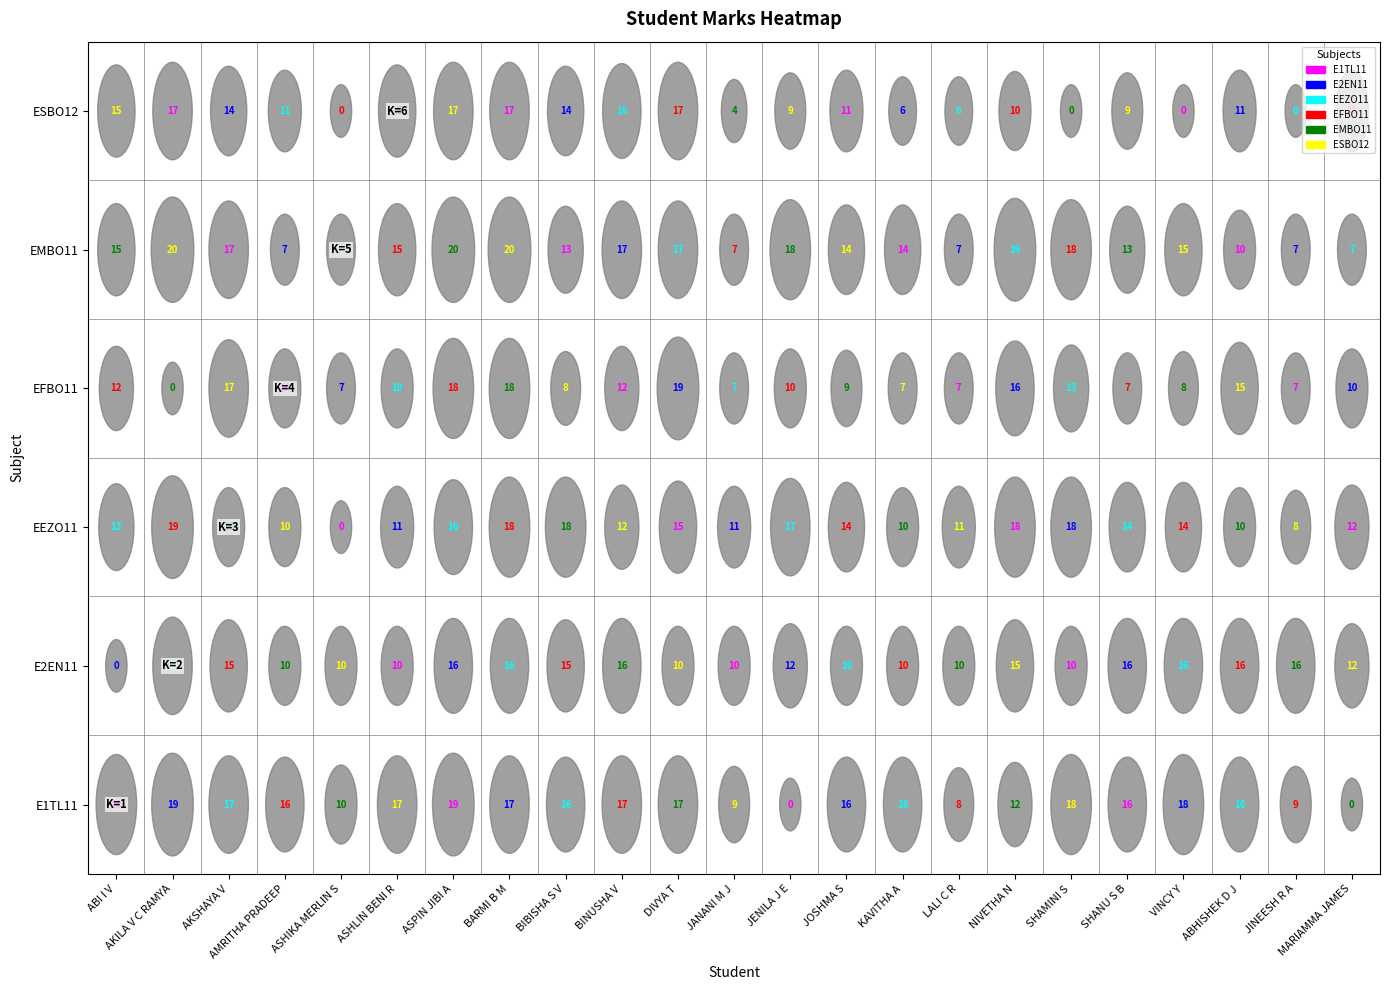

Which category has the lowest value across all series?

JENILA J E